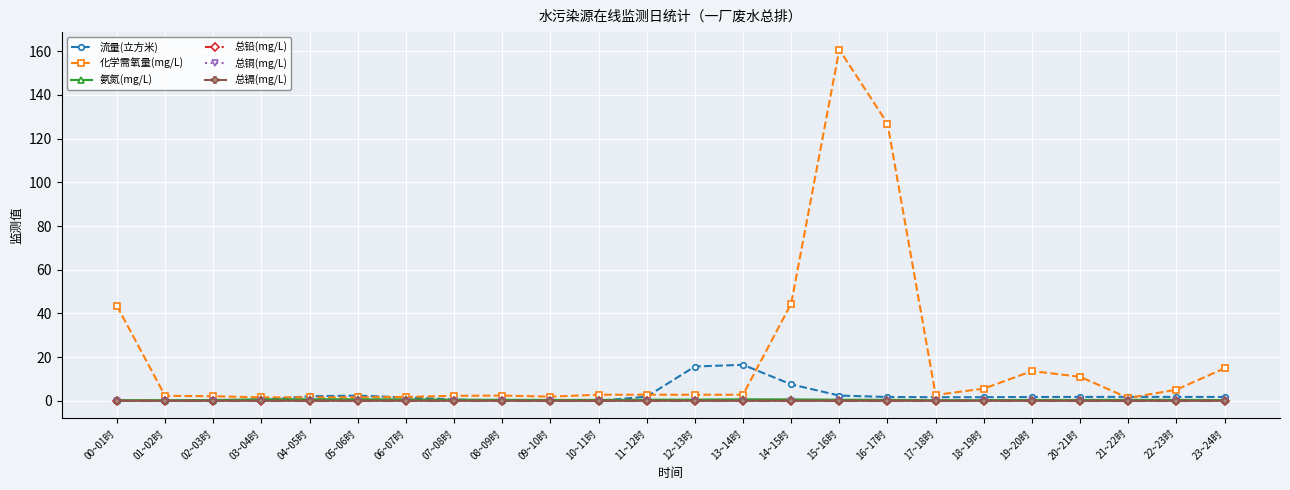

What is the highest value of the 流量(立方米) series?

16.5